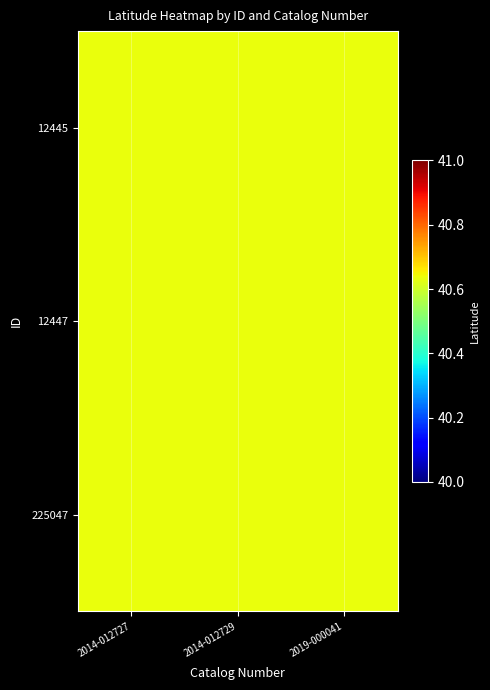

Which series has the largest total across all categories?

12447